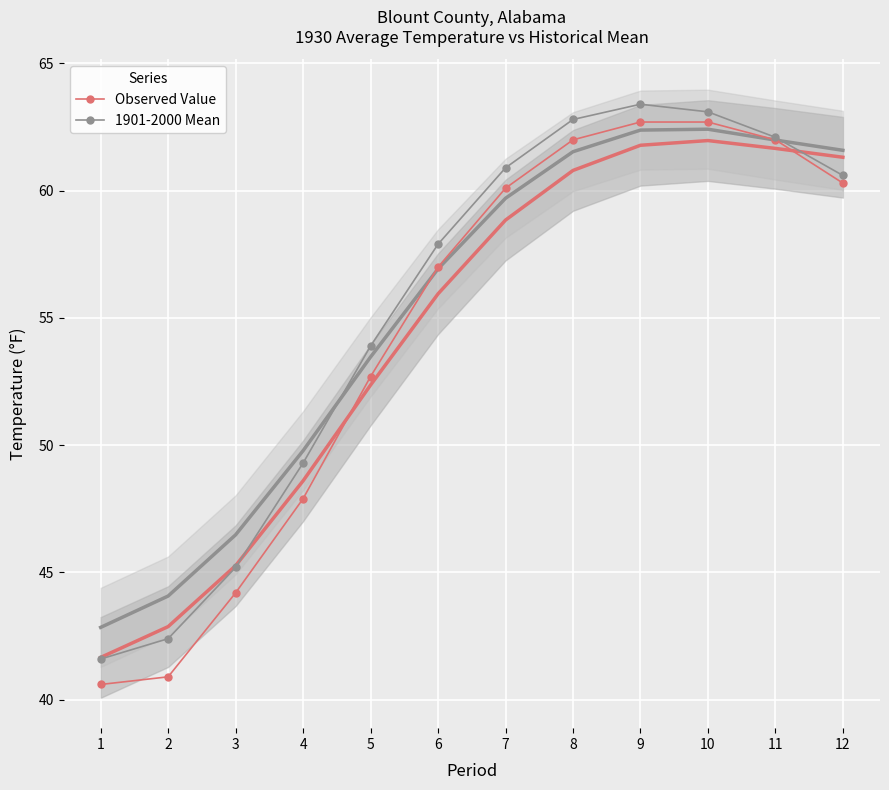

Reading right to left, what are all the values shown in this chart?

Observed Value: 12=60.3	11=62.0	10=62.7	9=62.7	8=62.0	7=60.1	6=57.0	5=52.7	4=47.9	3=44.2	2=40.9	1=40.6
1901-2000 Mean: 12=60.6	11=62.1	10=63.1	9=63.4	8=62.8	7=60.9	6=57.9	5=53.9	4=49.3	3=45.2	2=42.4	1=41.6